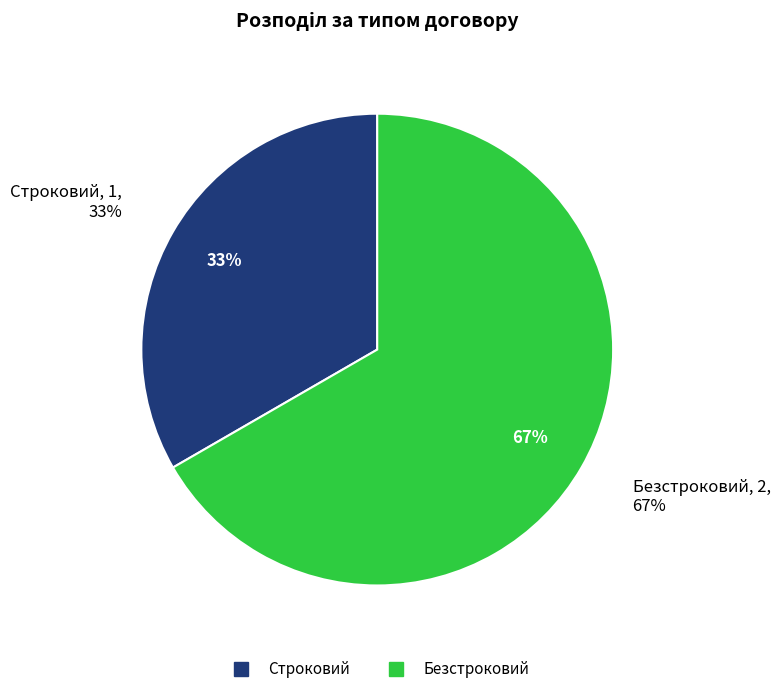

Combined, do Безстроковий and Строковий account for over 50%?

Yes